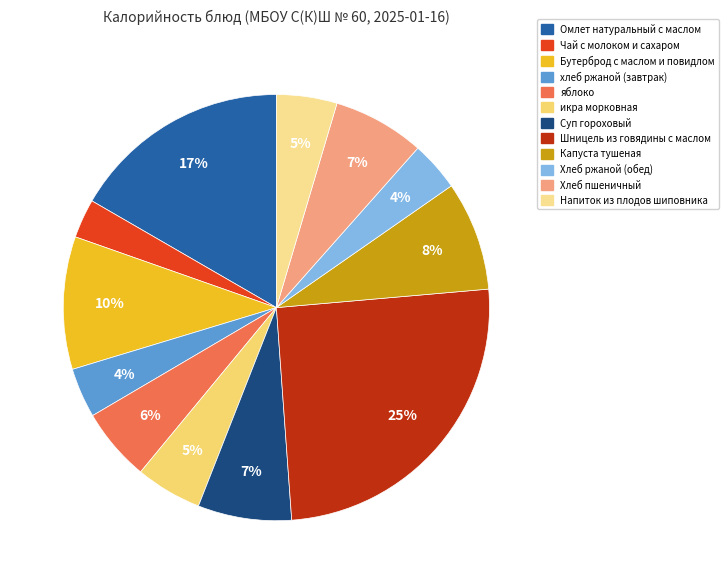

Rank the categories by value from highest to lowest.

Шницель из говядины с маслом, Омлет натуральный с маслом, Бутерброд с маслом и повидлом, Капуста тушеная, Суп гороховый, Хлеб пшеничный, яблоко, икра морковная, Напиток из плодов шиповника, хлеб ржаной (завтрак), Хлеб ржаной (обед), Чай с молоком и сахаром